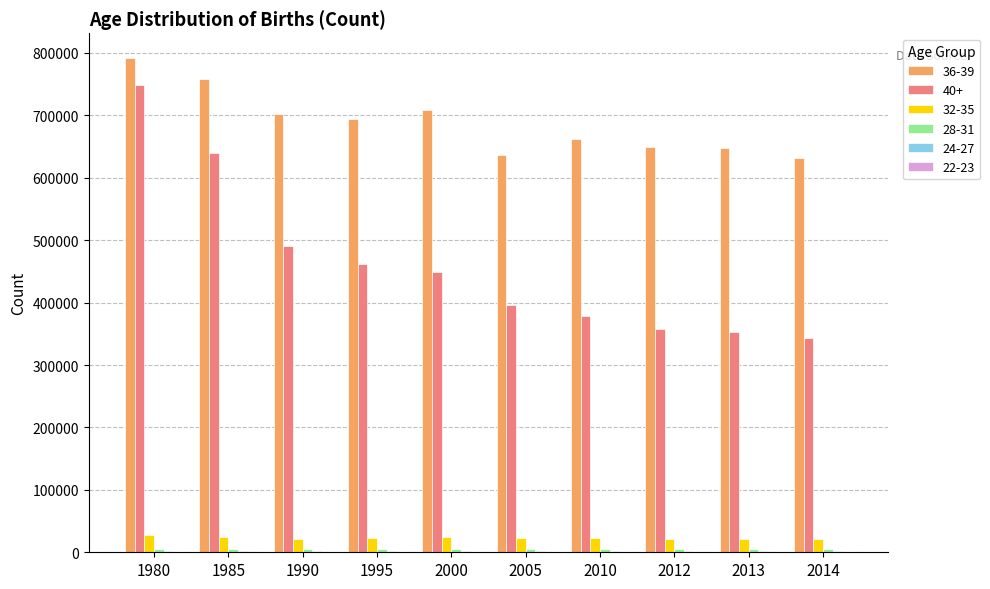

The value of 36-39 at 2012 is 924417. True or false?

False